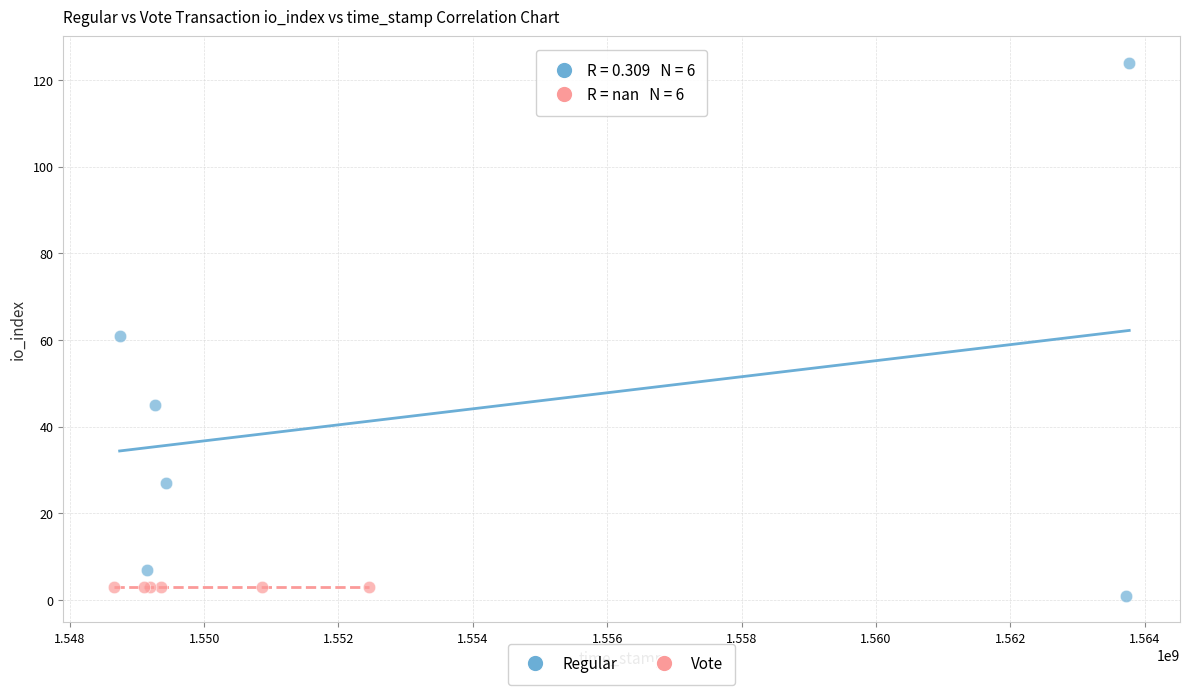

Which series reaches the minimum Y coordinate?

Regular